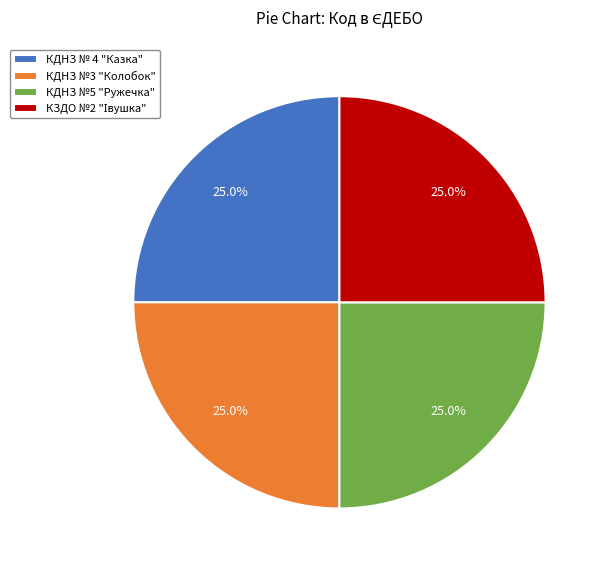

Does КДНЗ №3 "Колобок" account for over 50% of the chart?

No